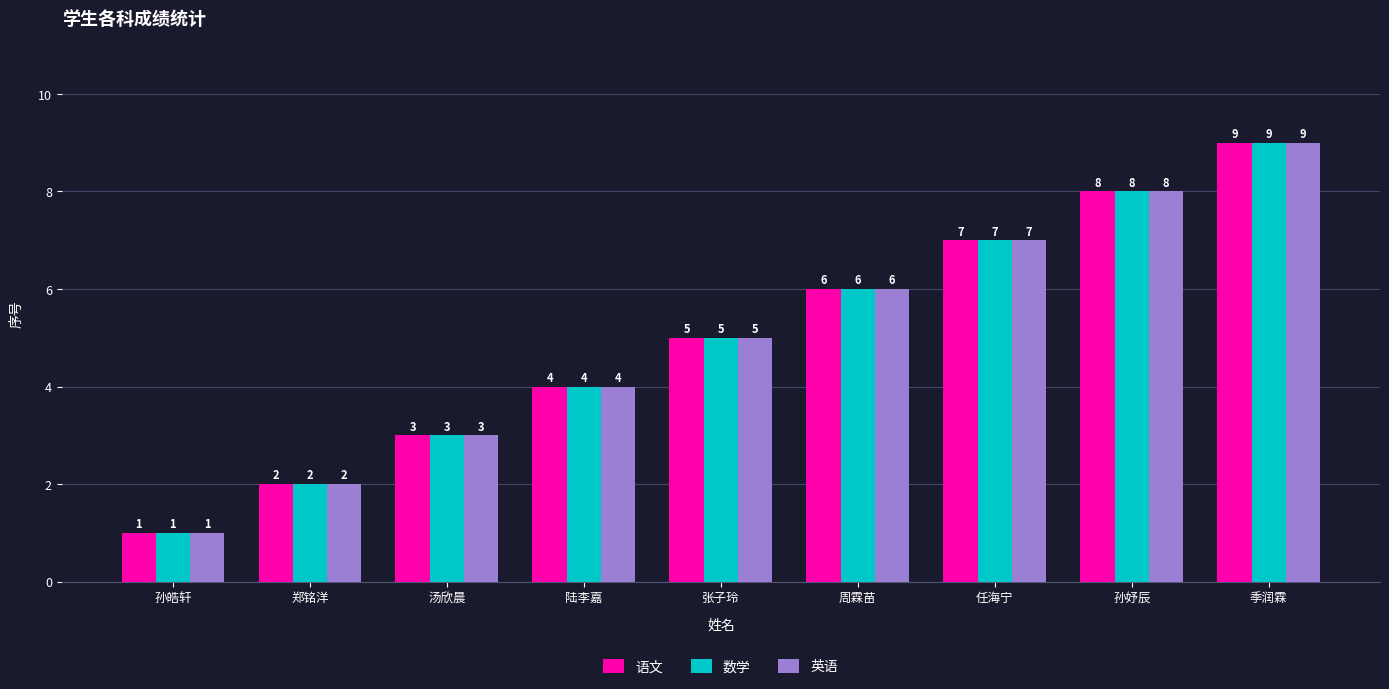

At which label is 英语 closest to 5?

张子玲